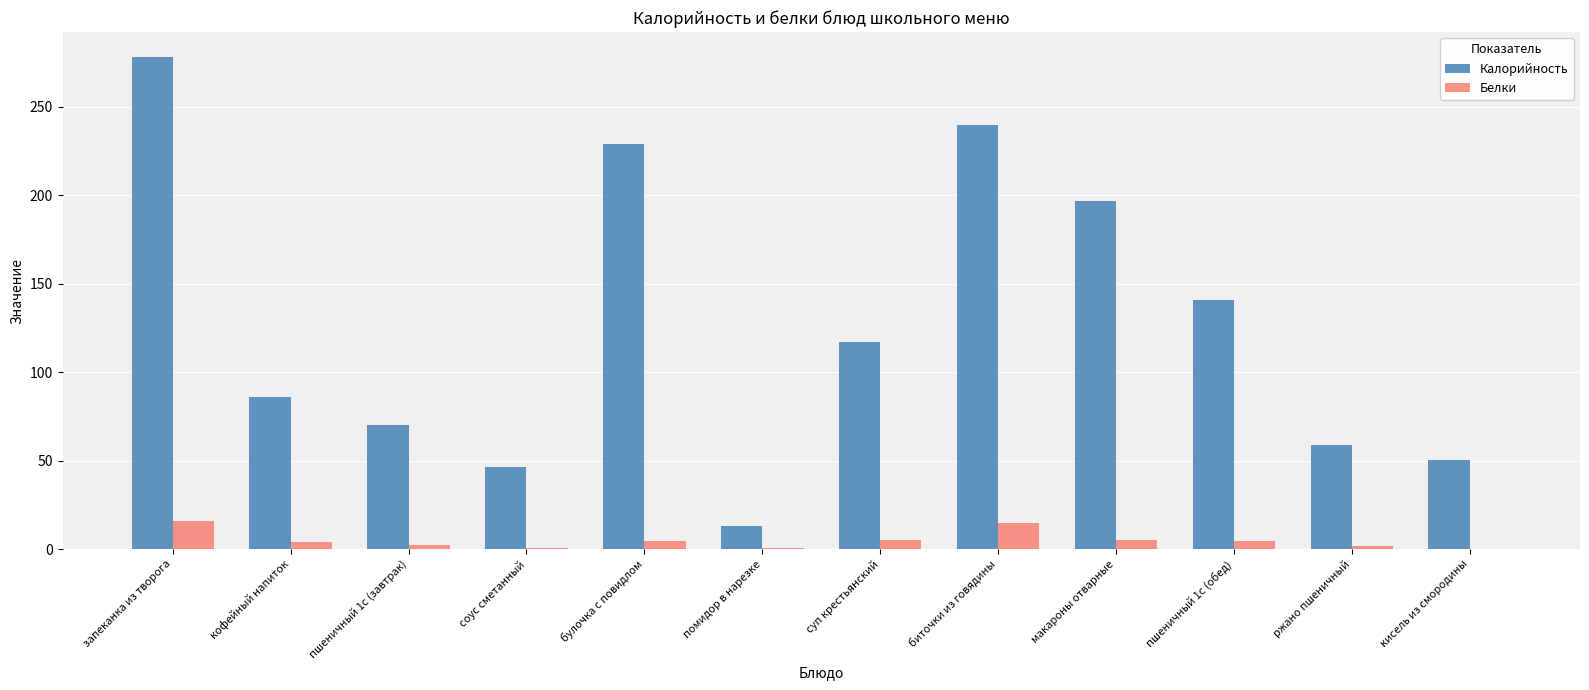

What are all the series names shown in the legend?

Калорийность, Белки